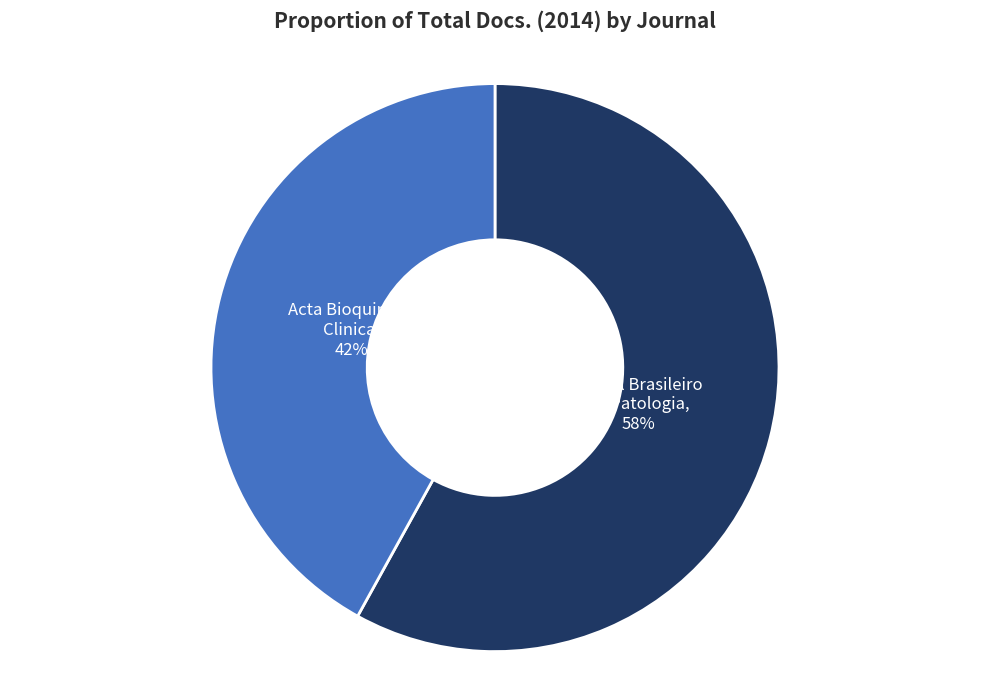

Is there any slice that represents more than half of the pie?

Yes